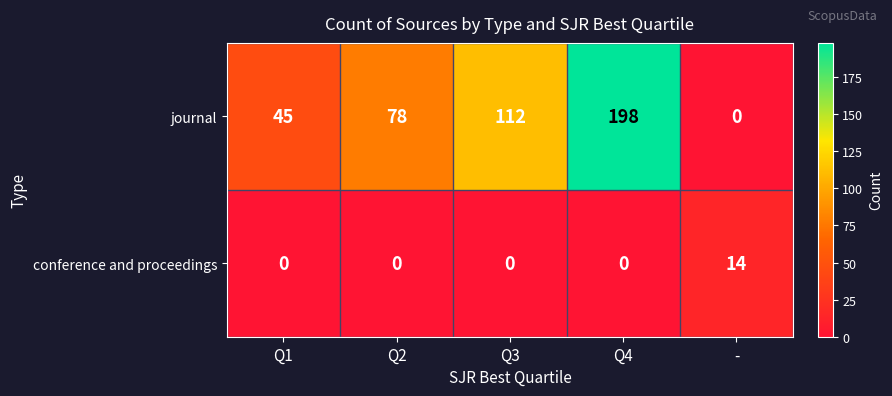

Count the journal values in the range 45 to 112.

3